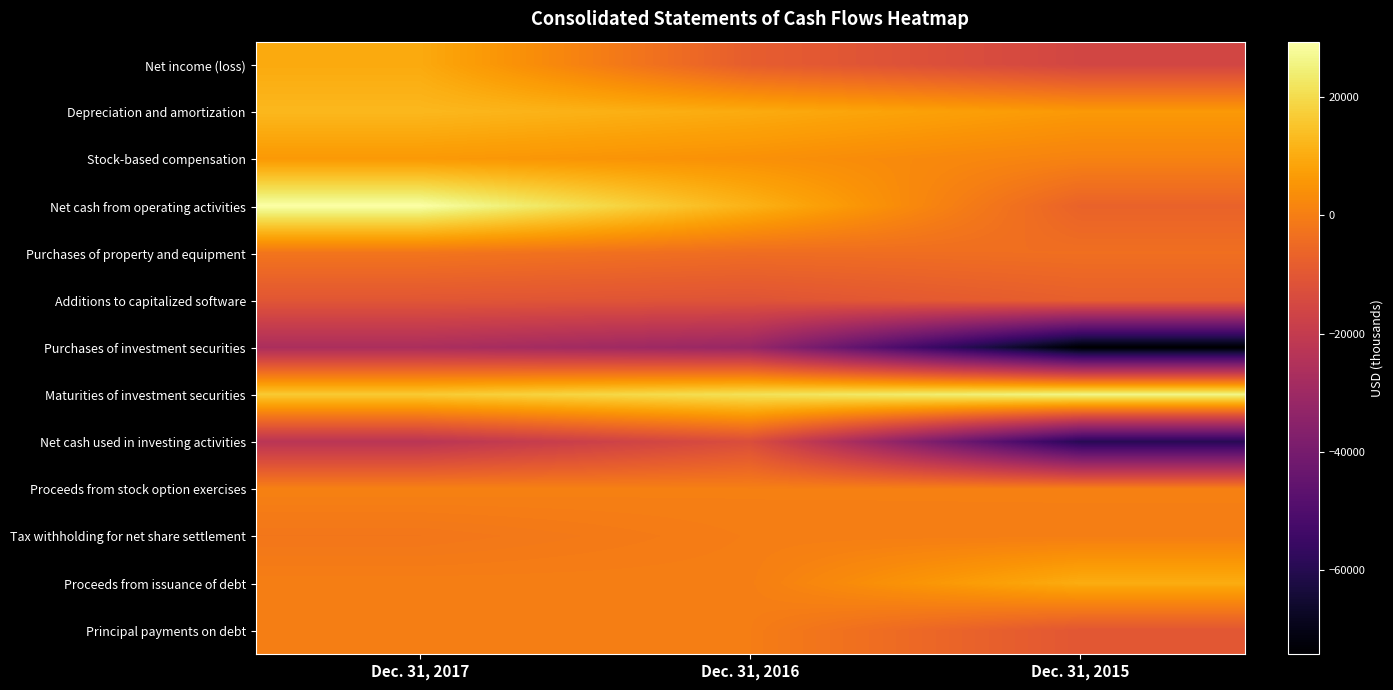

What is the greatest value displayed?

29371